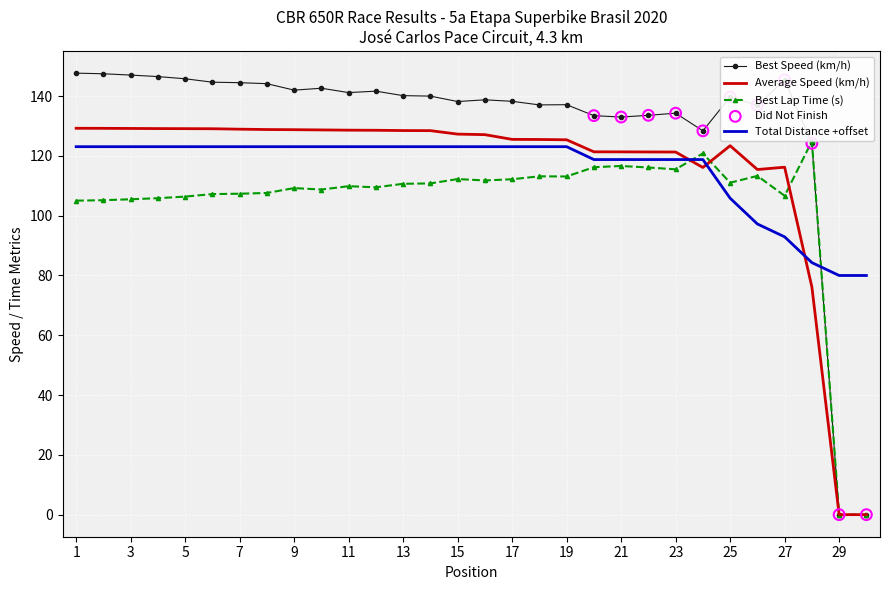

Which series has the largest total across all categories?

Best Speed (km/h)